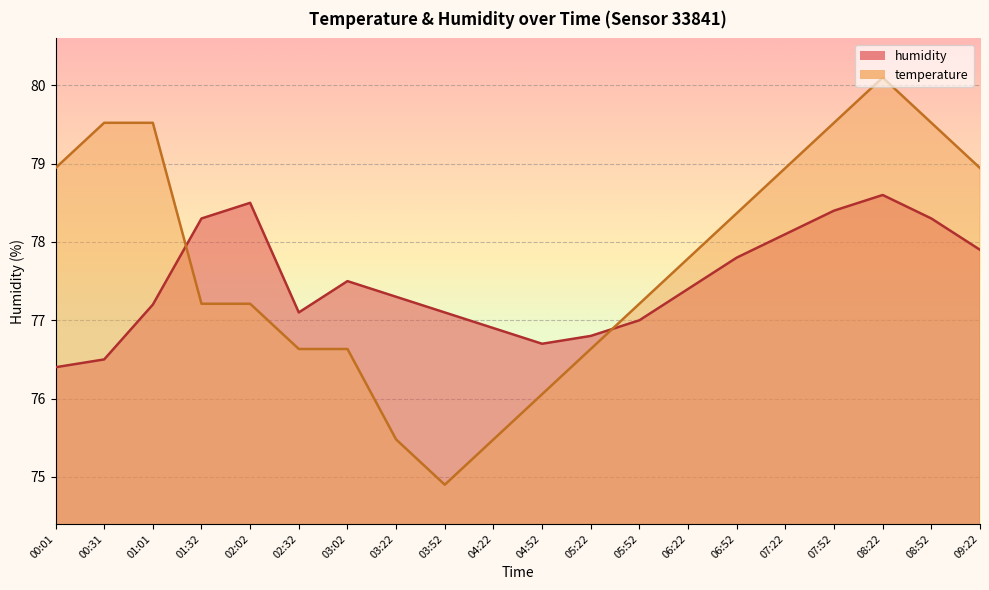

Where is humidity nearest to the value 77?

05:52